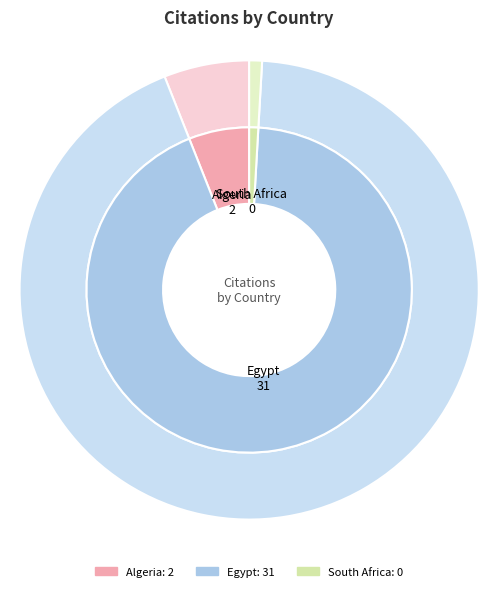

Between Algeria and South Africa, which is larger?

Algeria